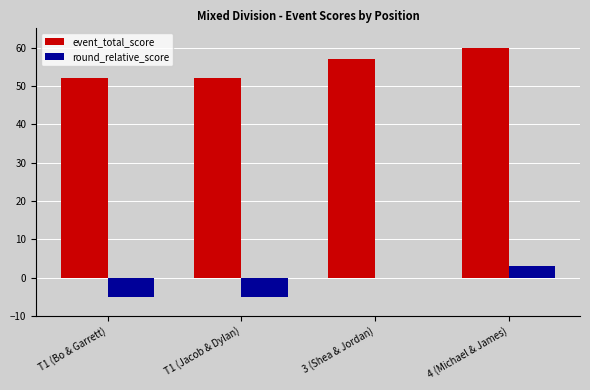

How many categories are shown in the chart?

4